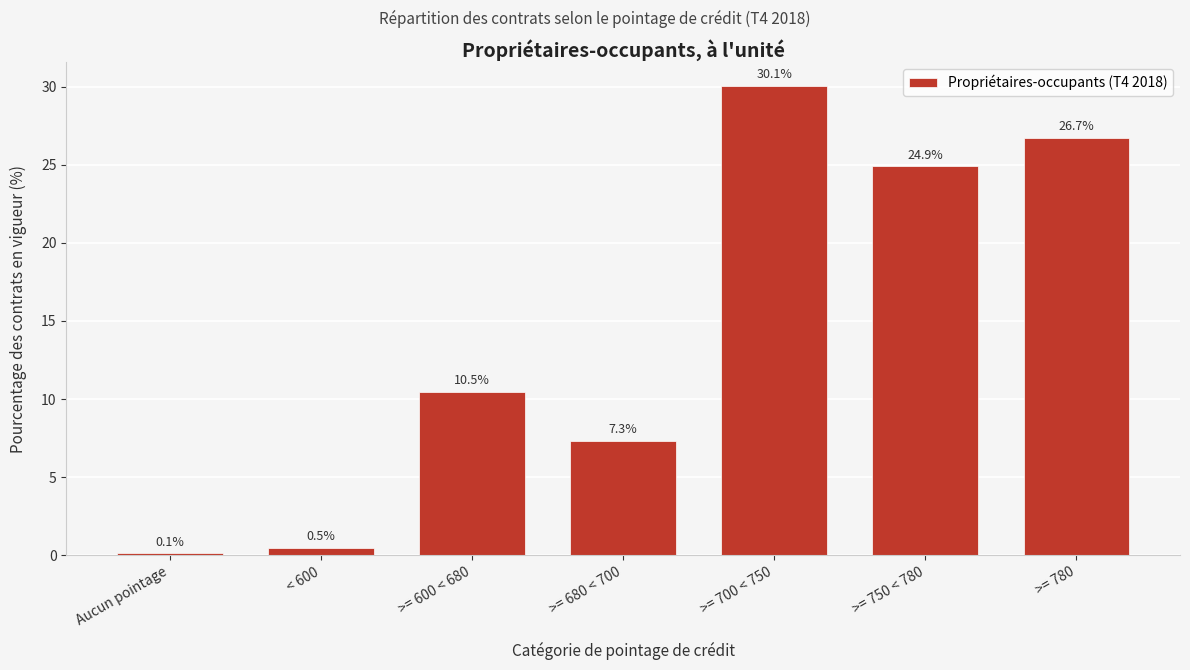

Reading left to right, transcribe all the data shown in this chart.

0.1	0.5	10.5	7.3	30.1	24.9	26.7